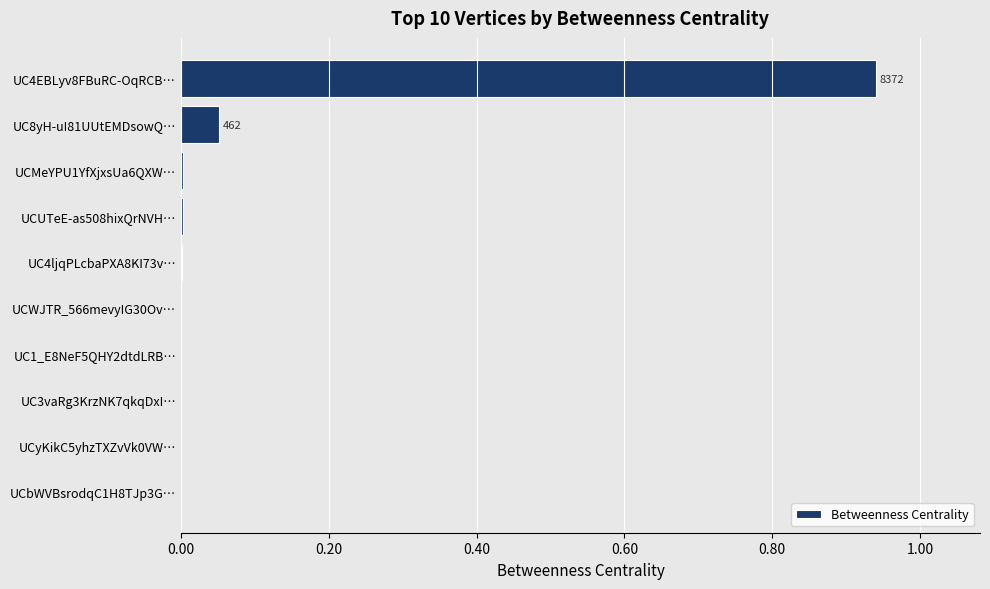

Which category has the highest value across all series?

UC4EBLyv8FBuRC-OqRCB…